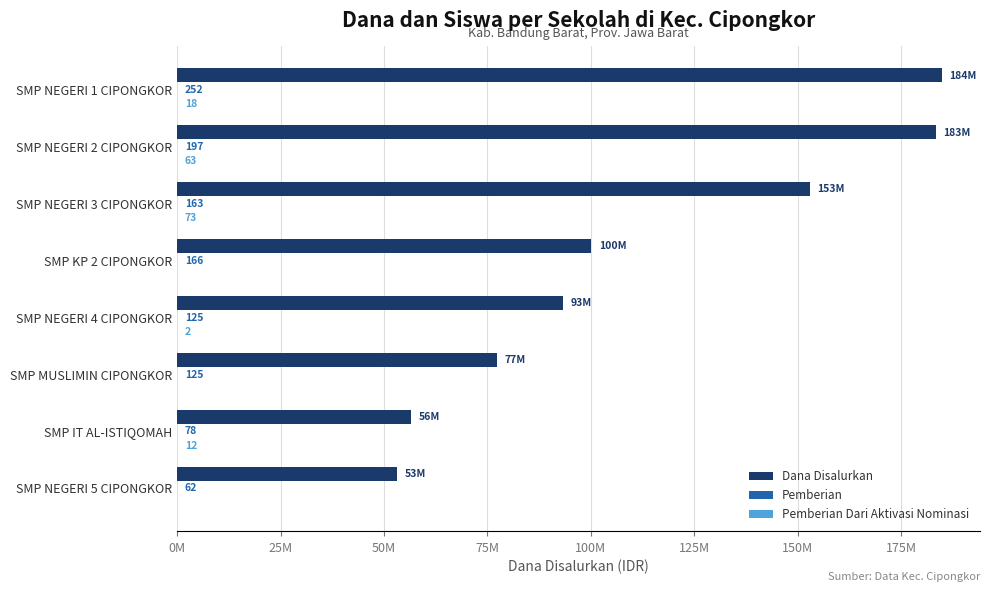

How many values in the Dana Disalurkan series are below 100125000?

4